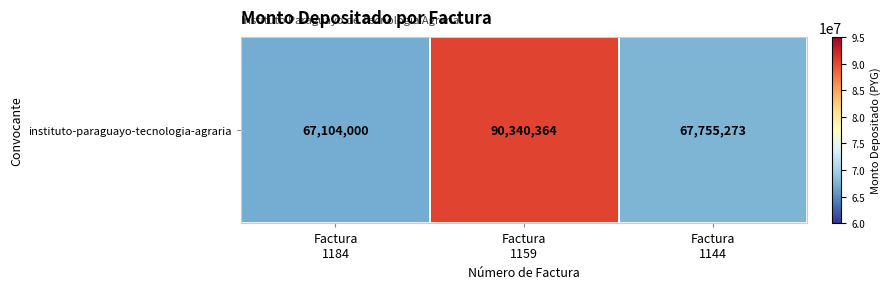

Which has a higher value, Factura
1144 or Factura
1184?

Factura
1144